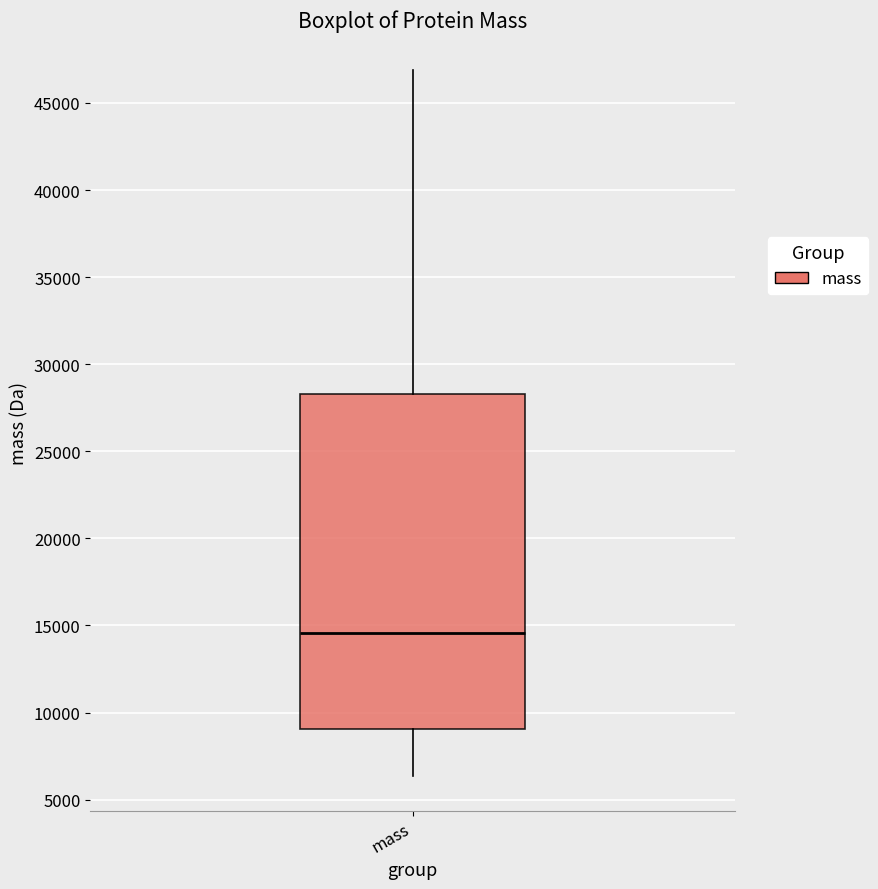

Transcribe this box plot: give where the median line is, the range the box spans, and where the two whiskers end, as read against the y-axis. The values are not printed on the chart, so give them approximately, as read against the axis.

median 14500, box 9000 to 28500, whiskers 6500 to 47000